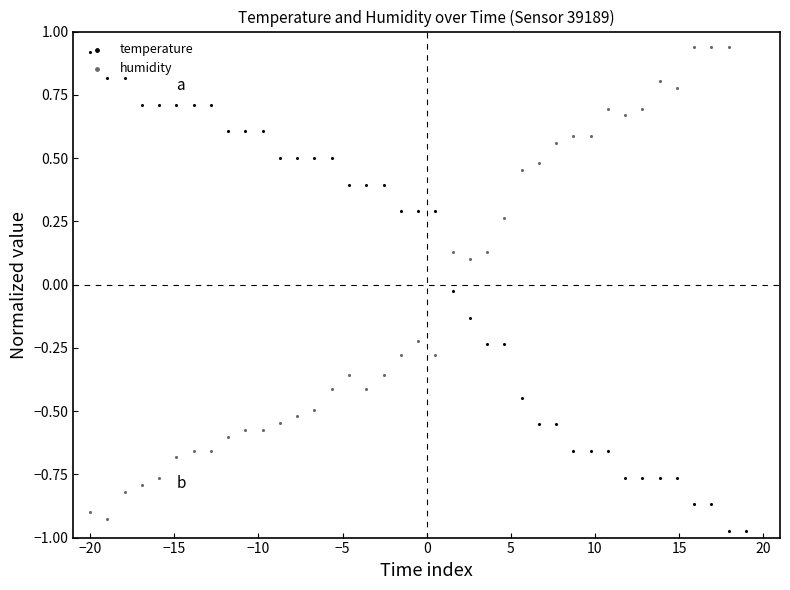

What are all the series names shown in the legend?

temperature, humidity